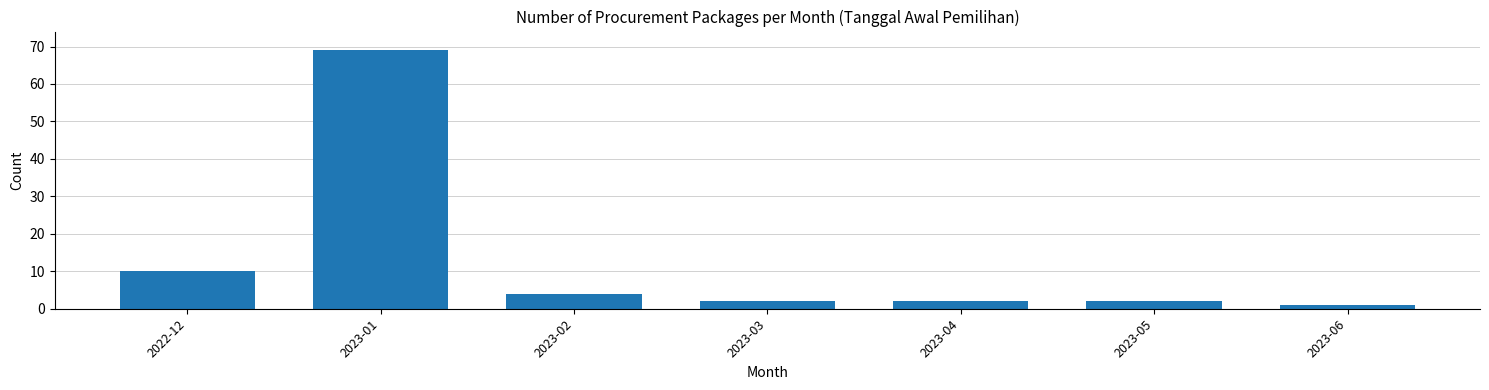

Reading right to left, what are all the values shown in this chart?

1	2	2	2	4	69	10